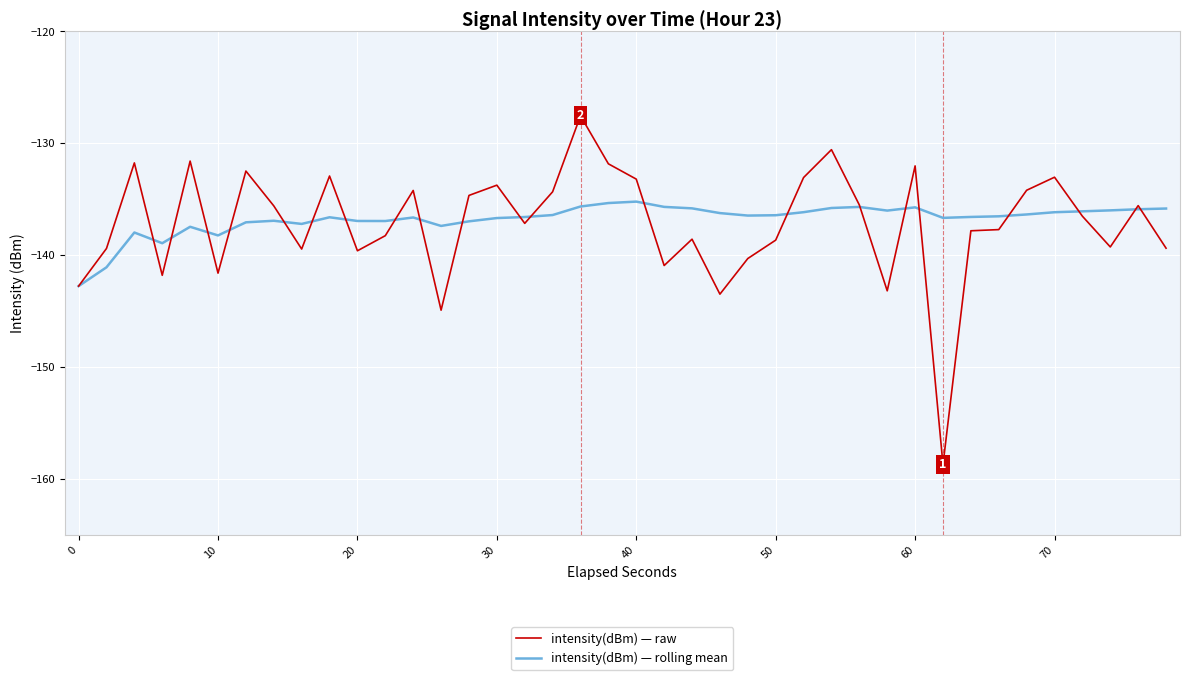

What are all the series names shown in the legend?

intensity(dBm) — raw, intensity(dBm) — rolling mean